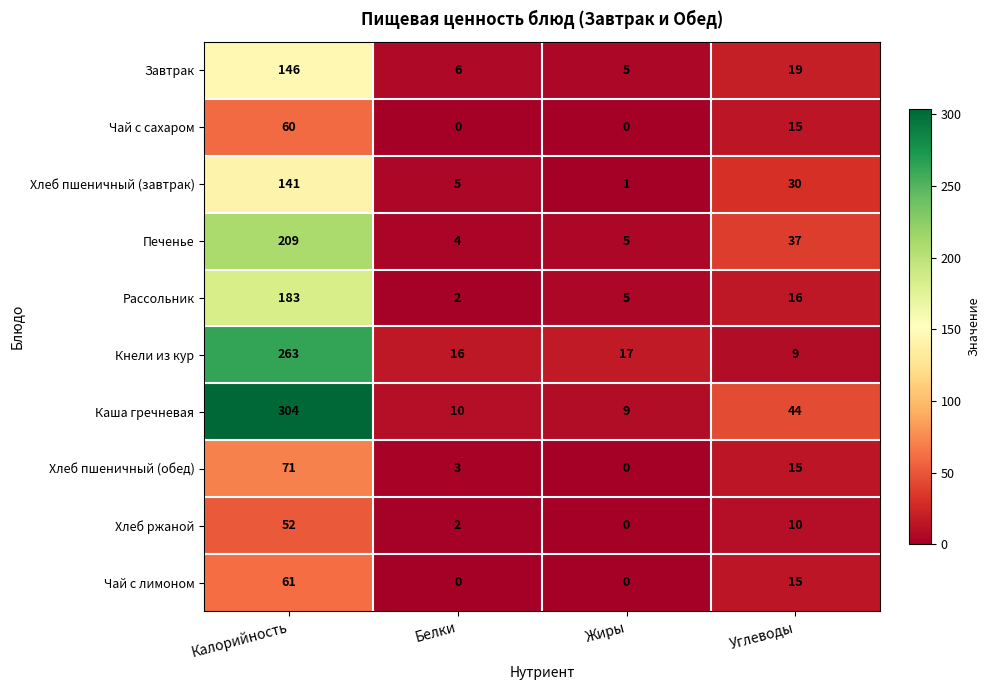

The Рассольник series shows 2 at Белки. True or false?

True